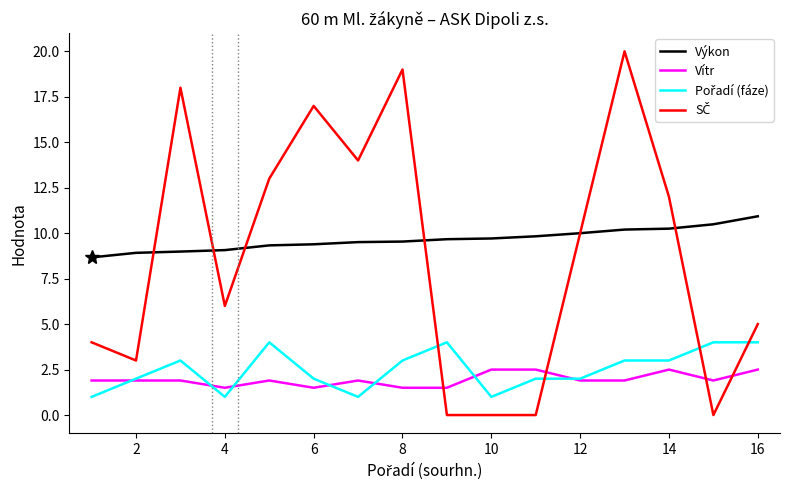

True or false: Vítr and Výkon intersect in this chart.

False